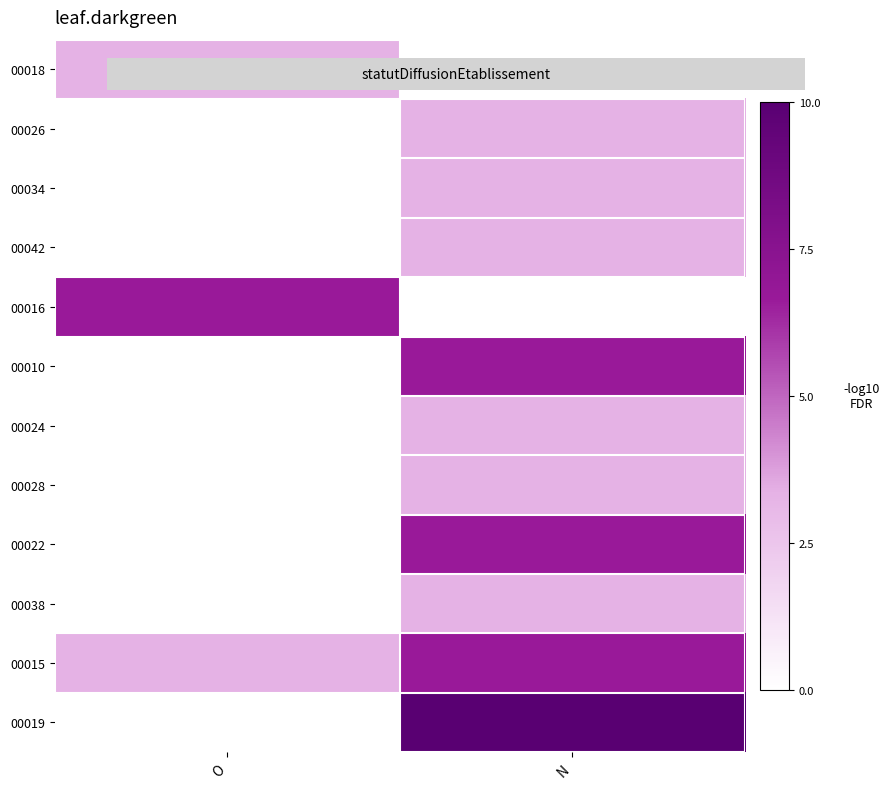

Between O and N, which series saw the biggest shift?

00019